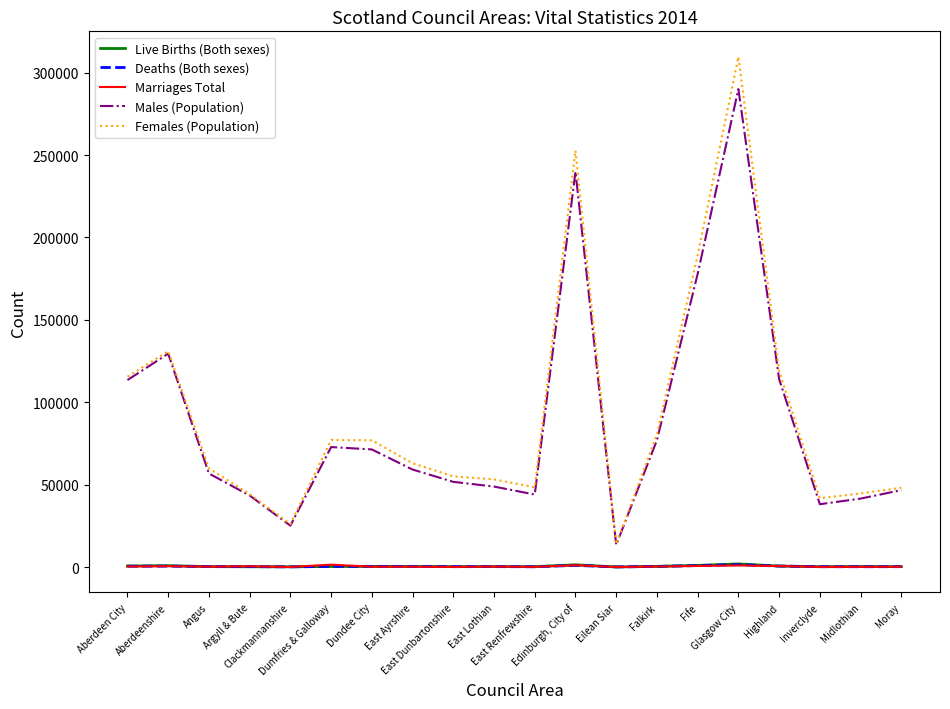

True or false: Live Births (Both sexes) has more than 2 interior local peaks.

True